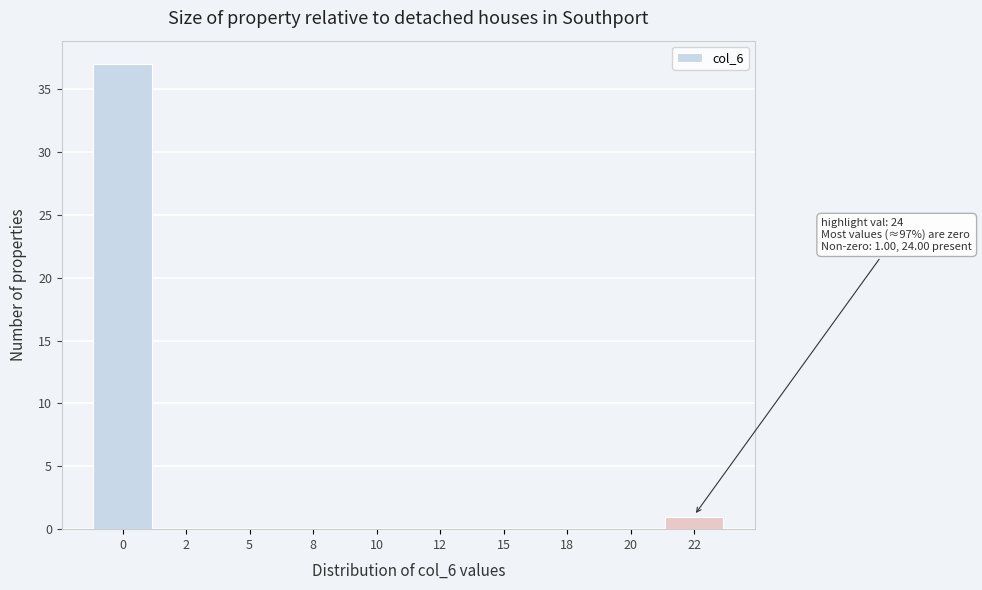

Reading right to left, list all the values displayed in this chart.

22=1	20=0	18=0	15=0	12=0	10=0	8=0	5=0	2=0	0=37